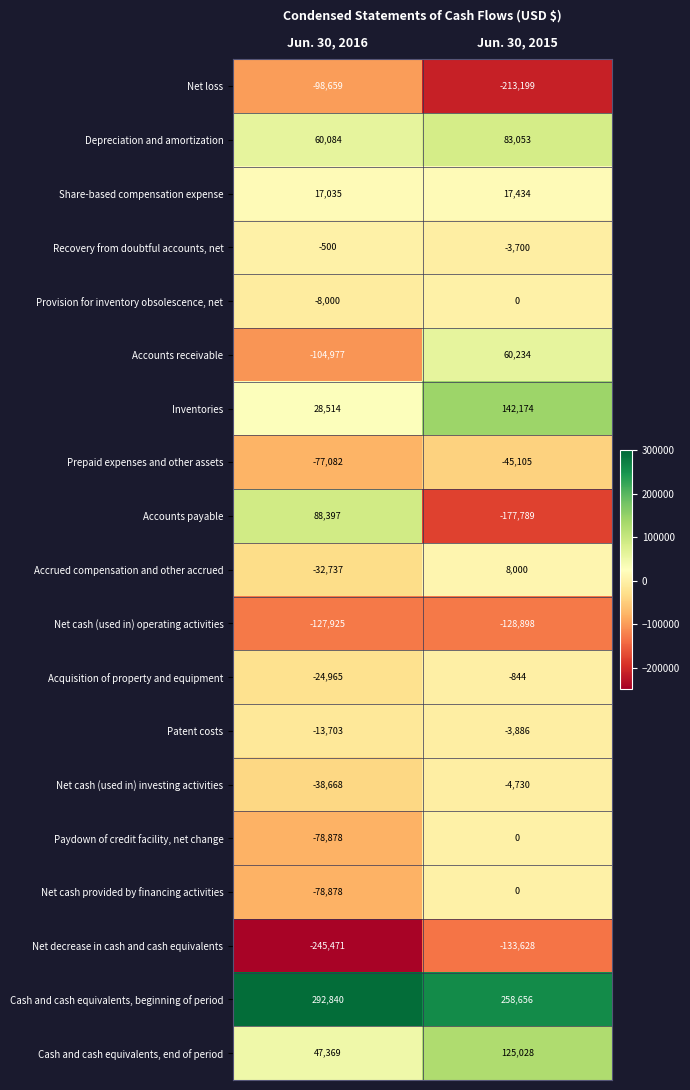

Rank the categories by Acquisition of property and equipment value from lowest to highest.

Jun. 30, 2016, Jun. 30, 2015